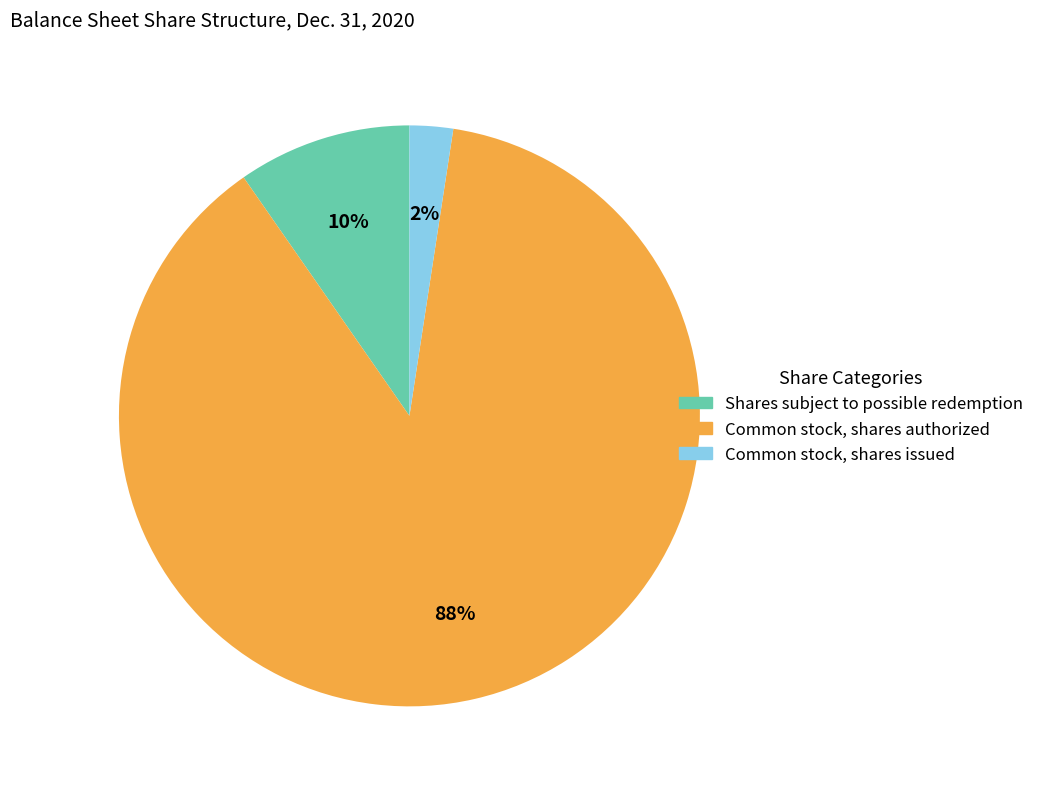

Which slice is the largest?

Common stock, shares authorized